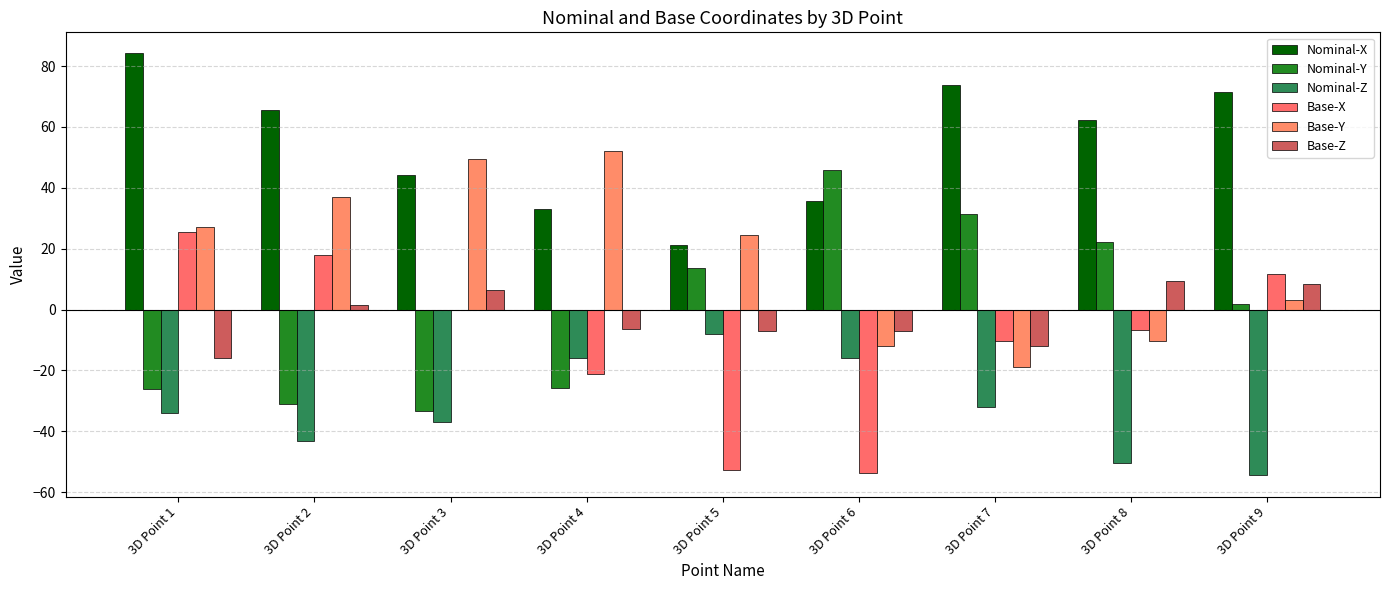

How many values in the Base-Y series exceed 24?

5